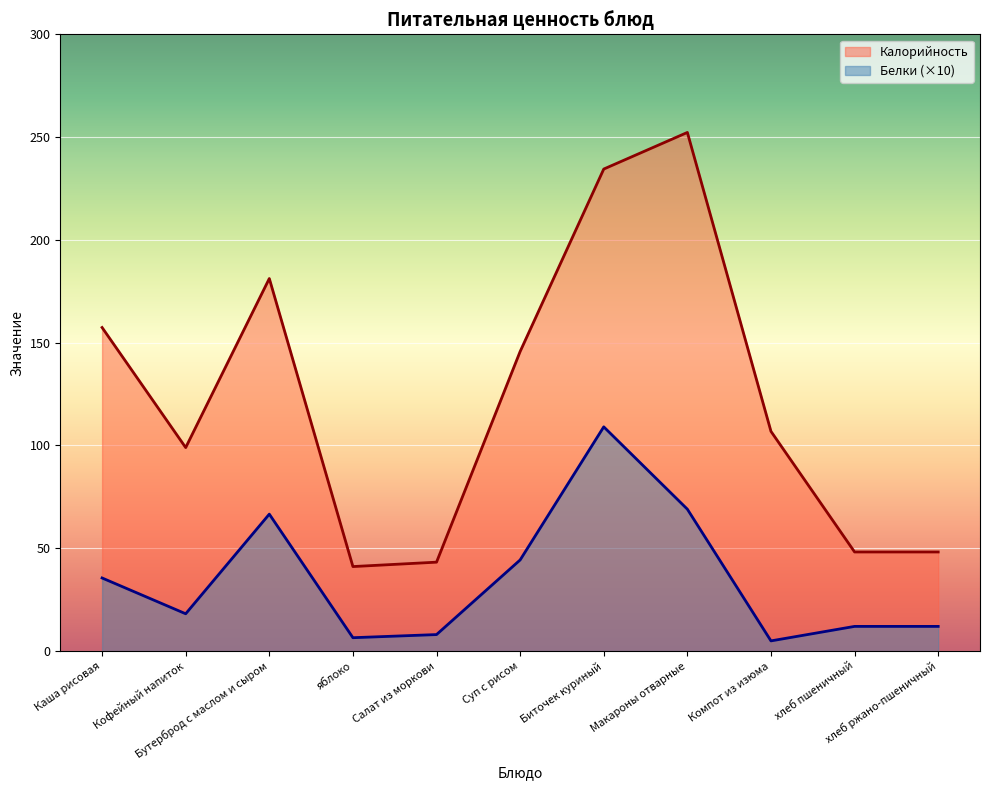

What is the highest value of the Белки series?

109.1